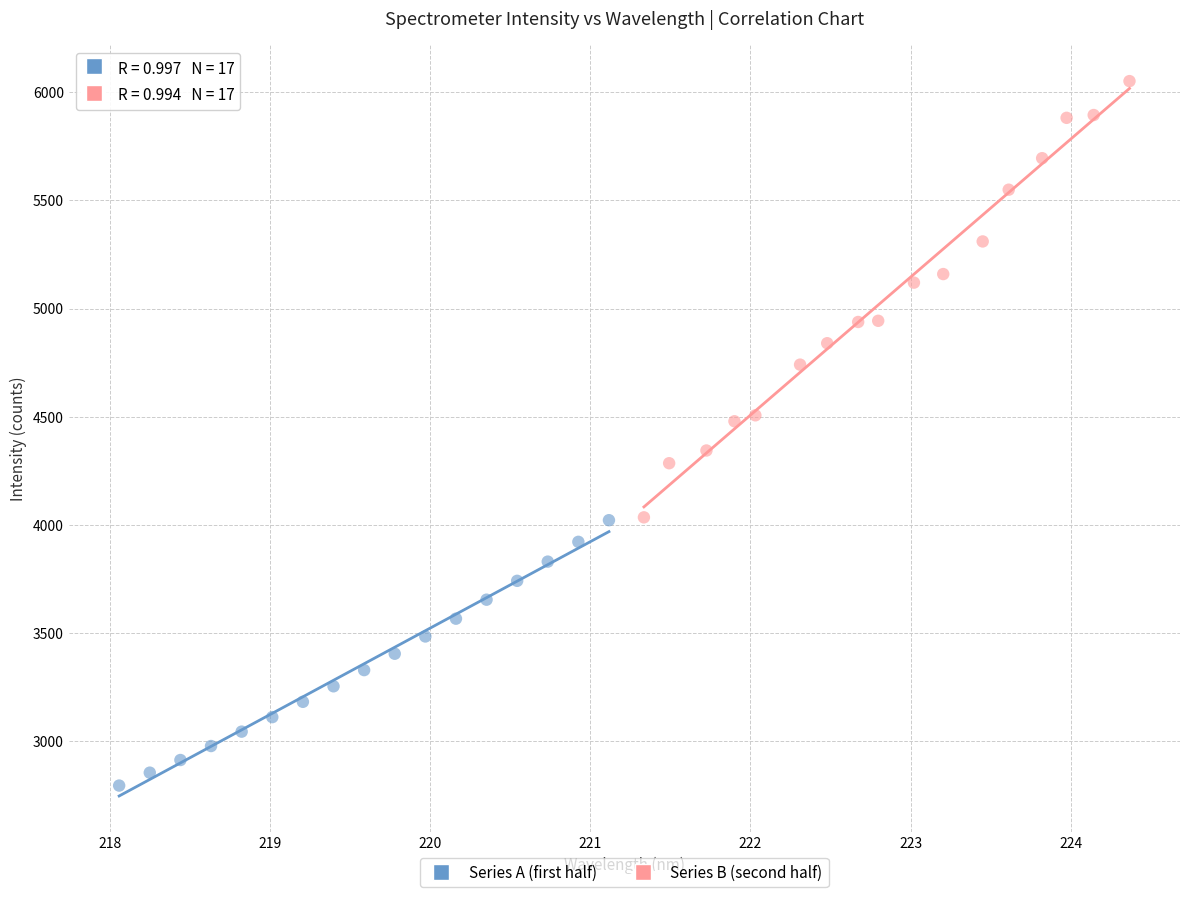

Which series contains the lowest Y value?

Series A (first half)